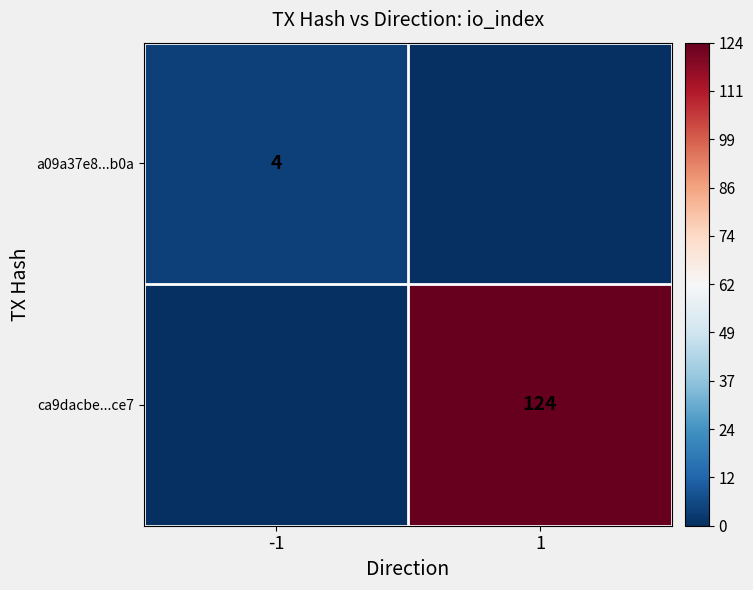

The a09a37e8...b0a series shows 4 at -1. True or false?

True